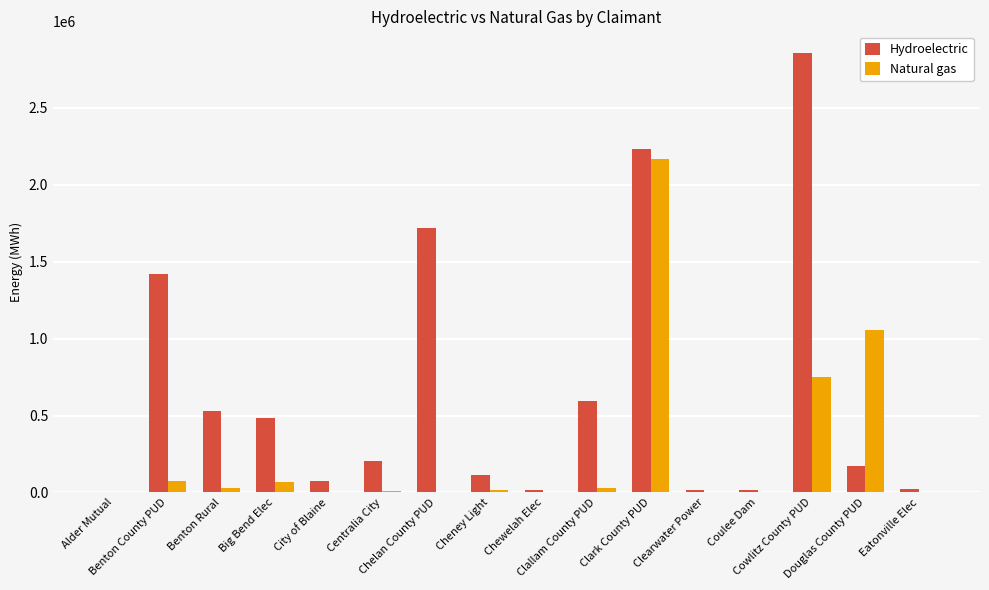

What is the maximum value for Hydroelectric?

2854806